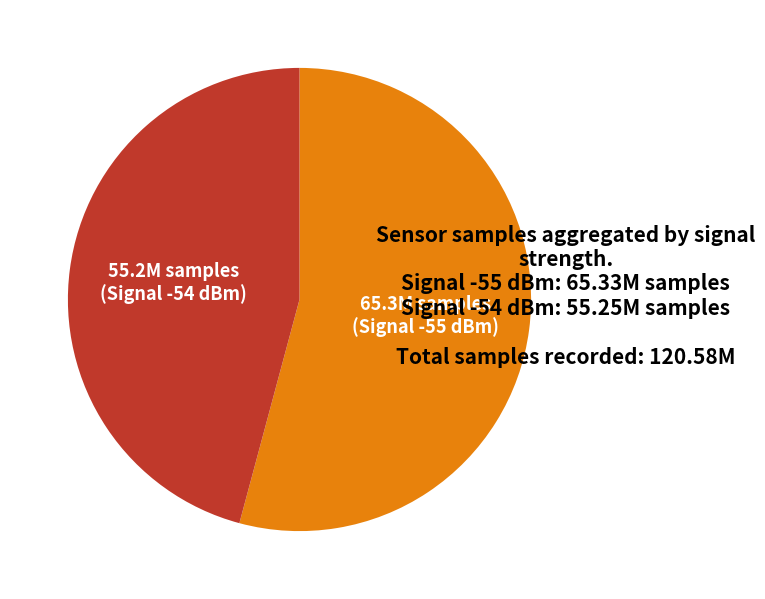

Is there a majority slice in this chart?

Yes